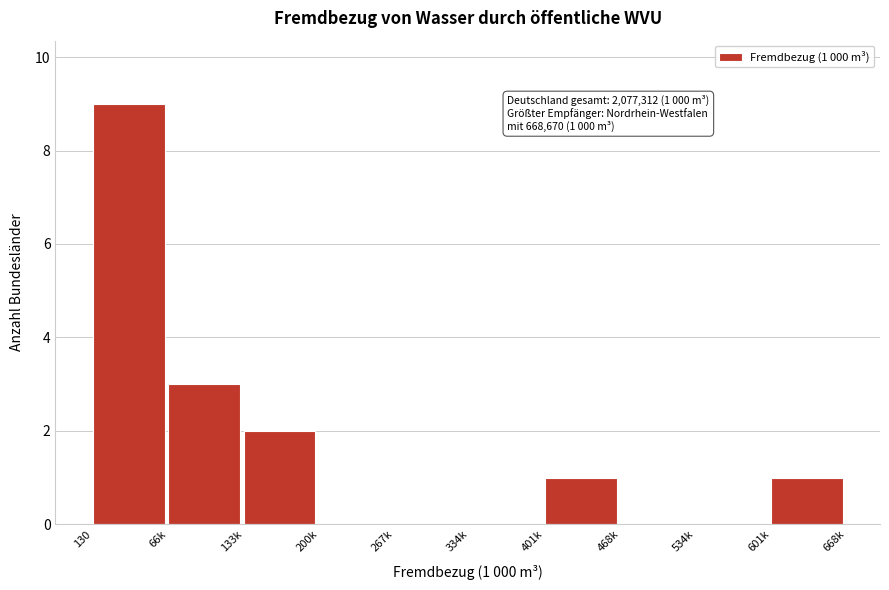

Reading right to left, extract all data points from this chart.

601k=1	534k=0	468k=0	401k=1	334k=0	267k=0	200k=0	133k=2	66k=3	130=9